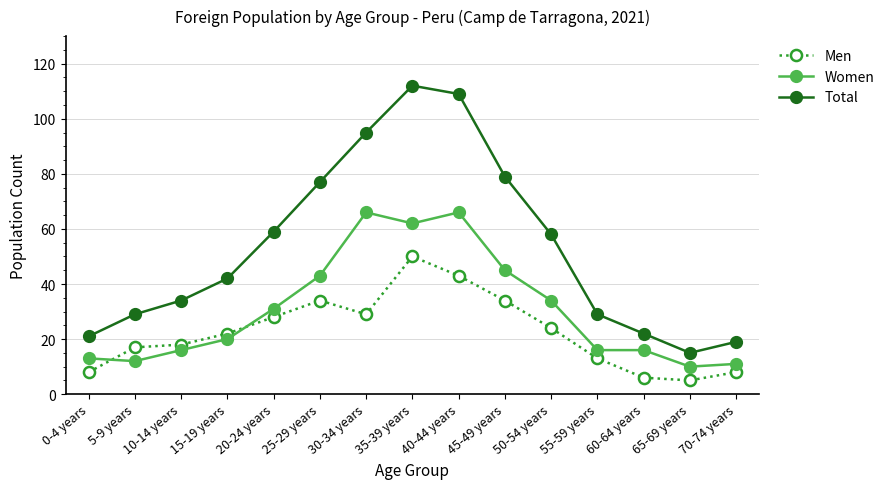

What is the difference between the second highest and second lowest values in the Total series?

90